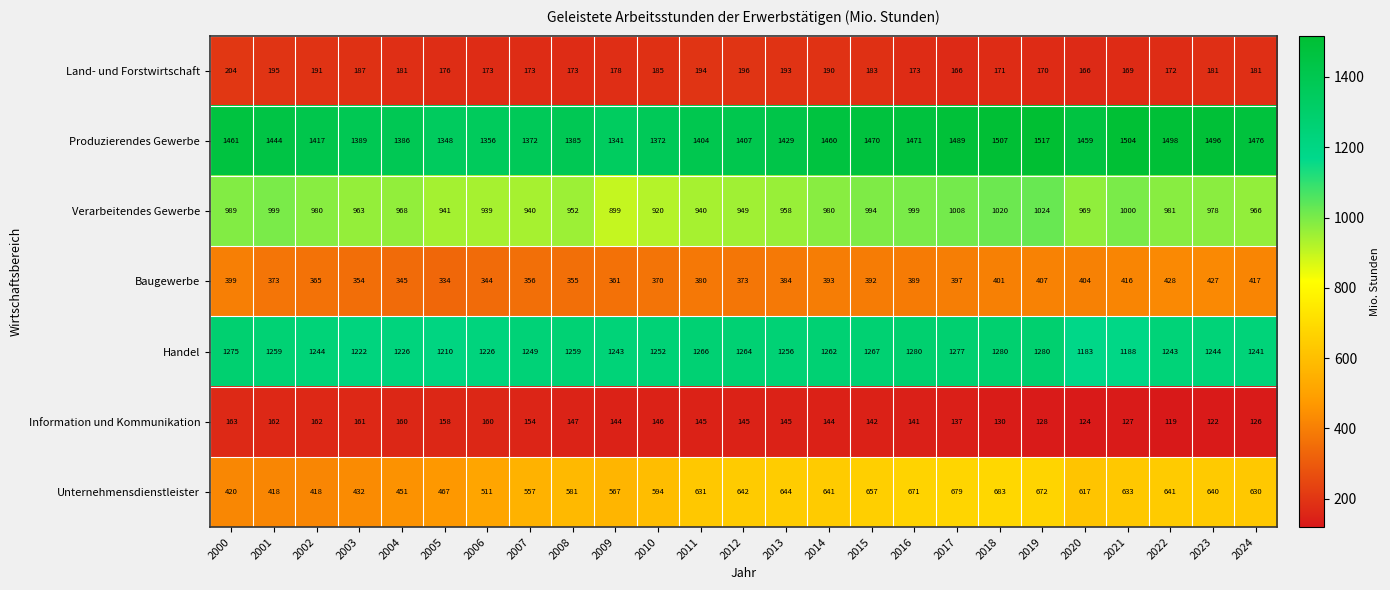

How many values in the Information und Kommunikation series are below 145?

12